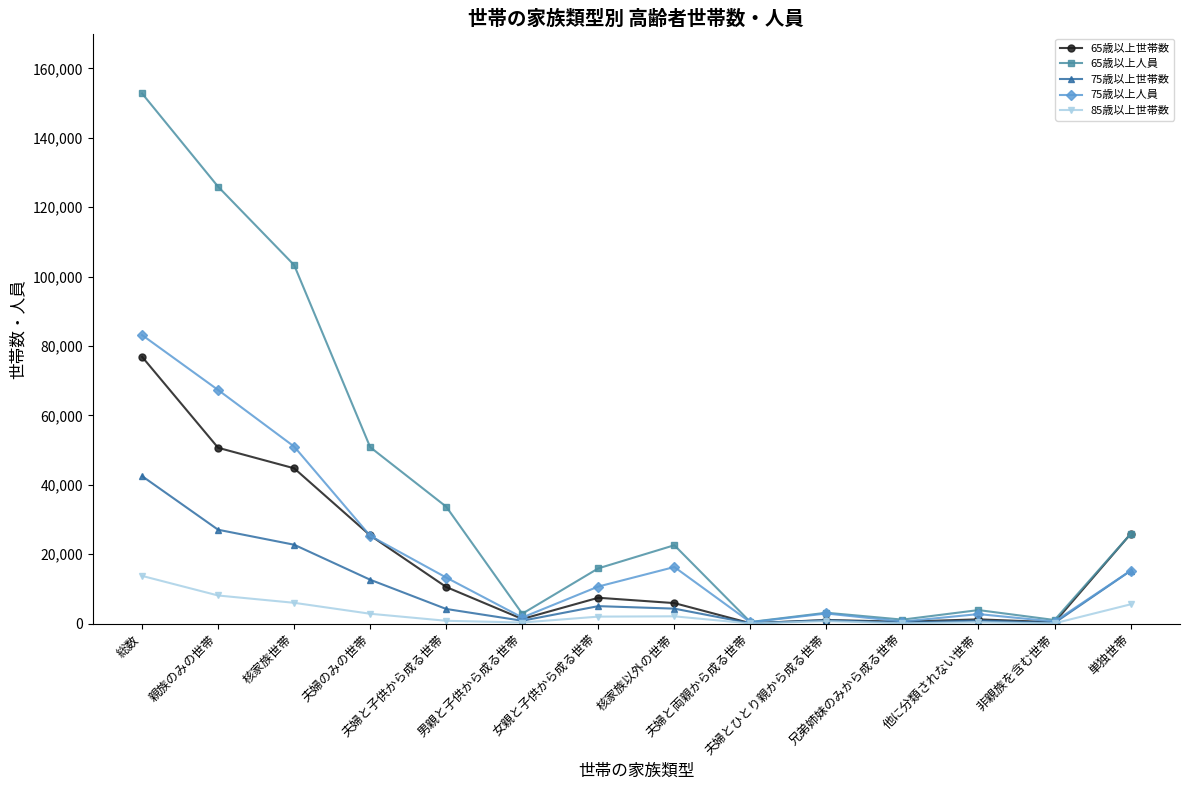

Where does the 75歳以上人員 series first go above 13274?

総数